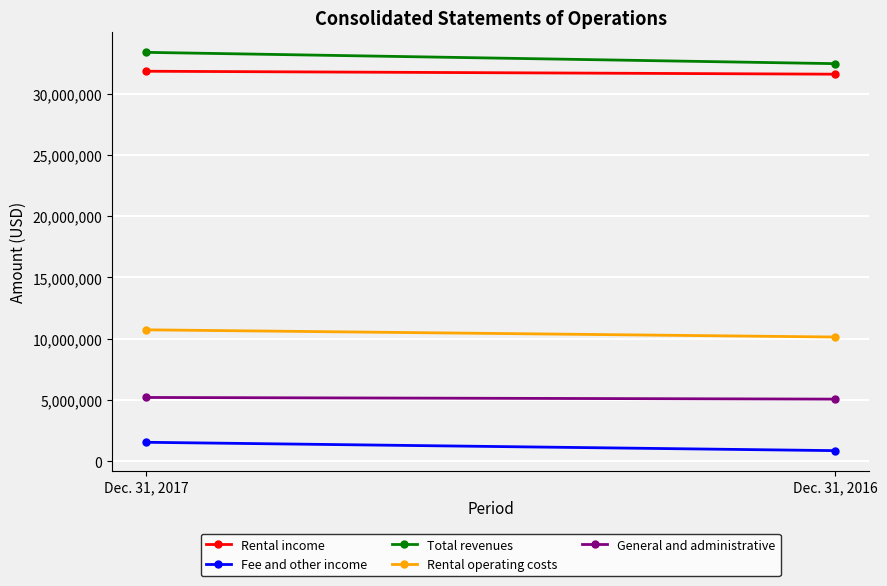

How many Fee and other income values are between 860242 and 1541612?

2